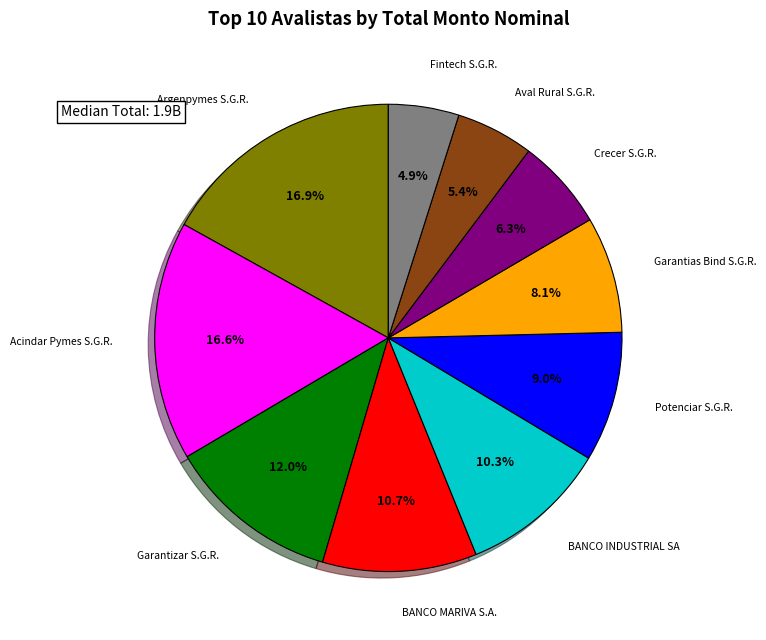

To the nearest percent, what is the difference between the largest and smallest slice percentages?

12%